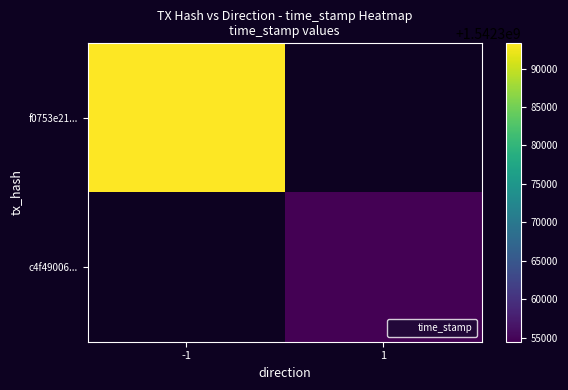

At how many categories does at least one series exceed 1542356724?

1